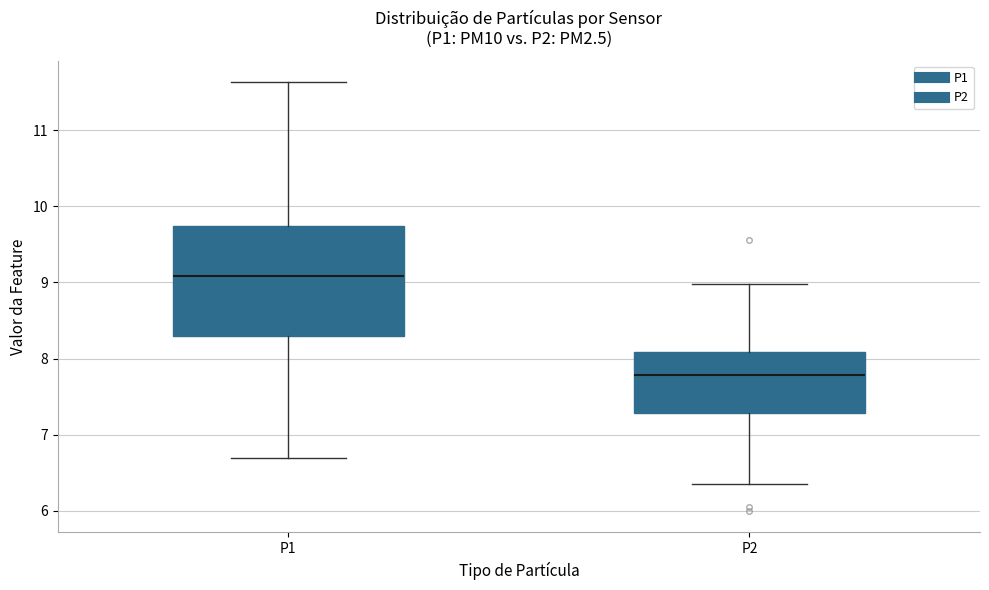

Reading left to right, transcribe this box plot: for each box, give where its median line is, the range the box spans, and where its two whiskers end, as read against the y-axis. The values are not printed on the chart, so give them approximately, as read against the axis.

P1: median 9.1, box 8.3 to 9.7, whiskers 6.7 to 11.6
P2: median 7.8, box 7.3 to 8.1, whiskers 6.4 to 9.0